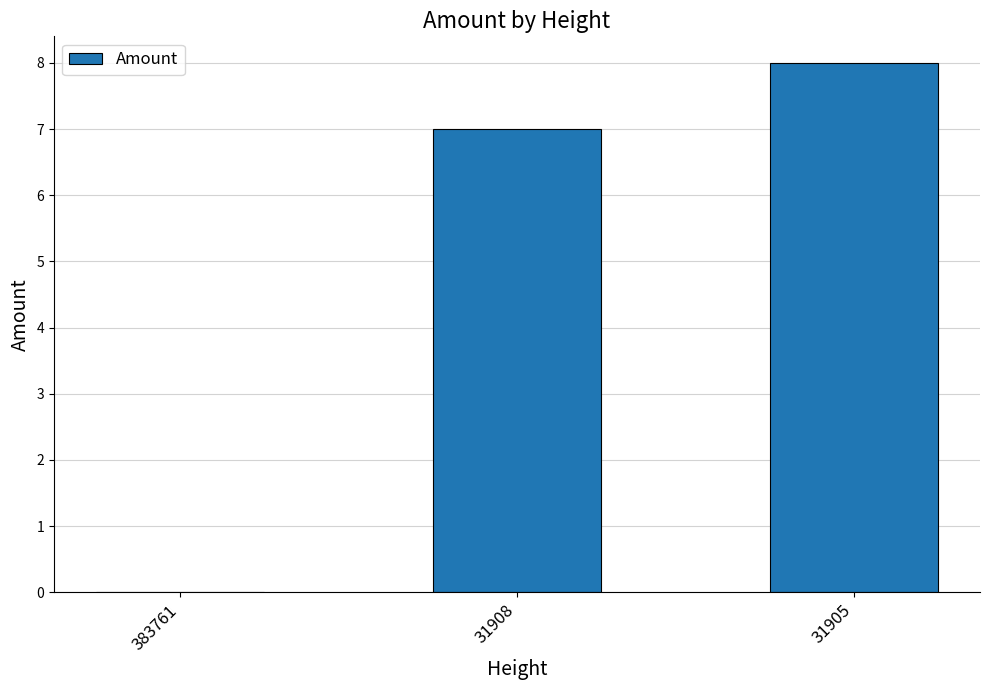

What is the approximate value at 31908?

7